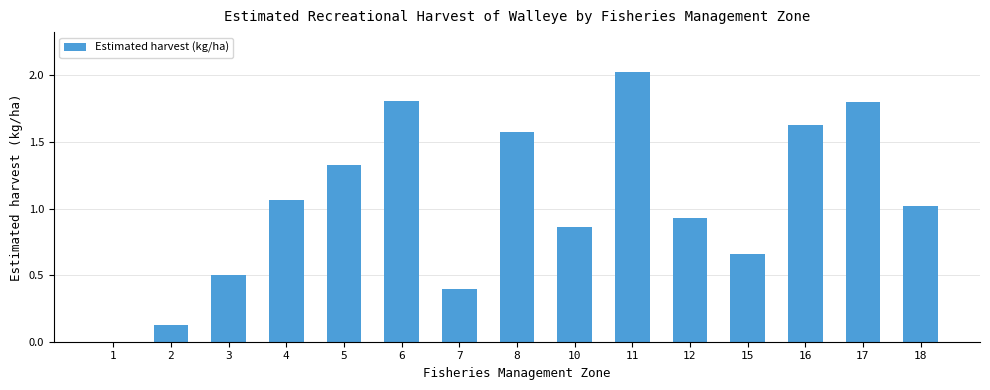

What is the difference between the values at 6 and 2?

1.7